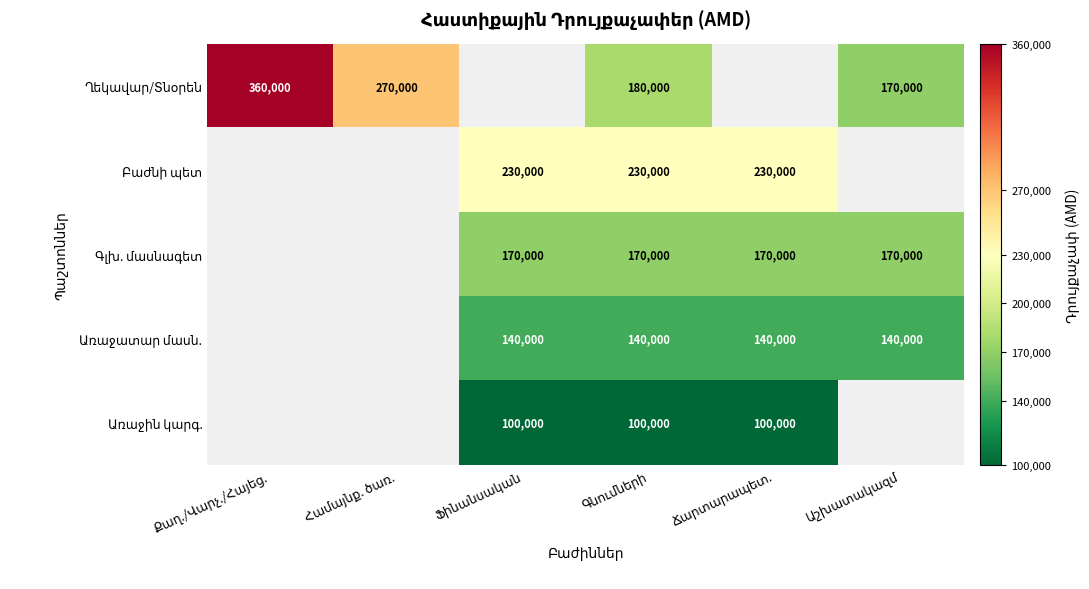

The value of Ղեկավար/Տնօրեն at Համայնք. ծառ. is 270000.0. True or false?

True